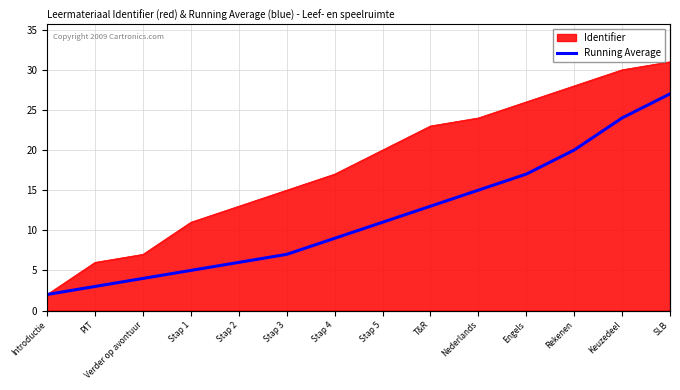

At which category does the chart reach its peak across all series?

SLB